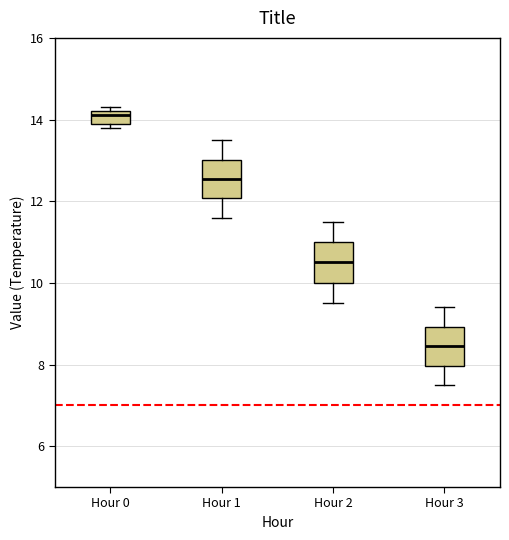

Which box's median line is the lowest?

Hour 3